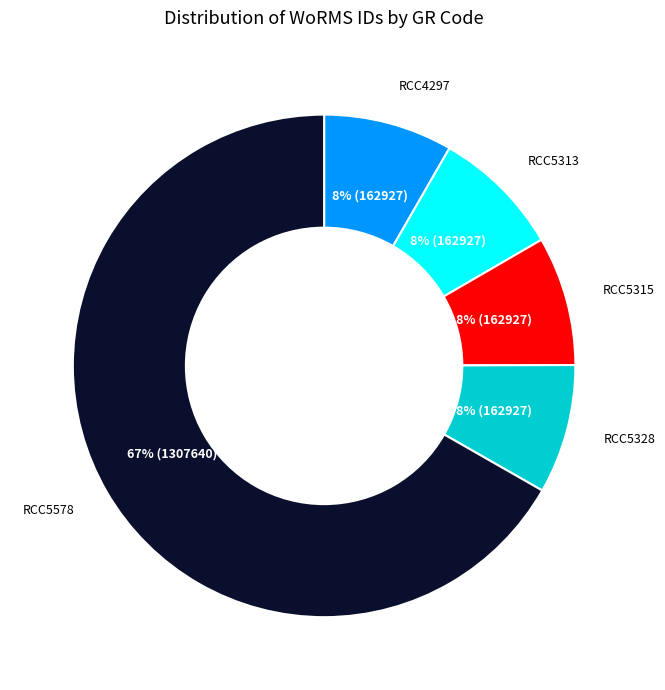

Is there a majority slice in this chart?

Yes